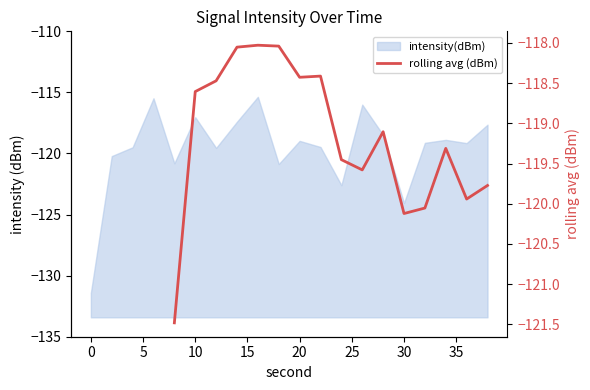

The chart shows a value of -157.0 at 30. True or false?

False